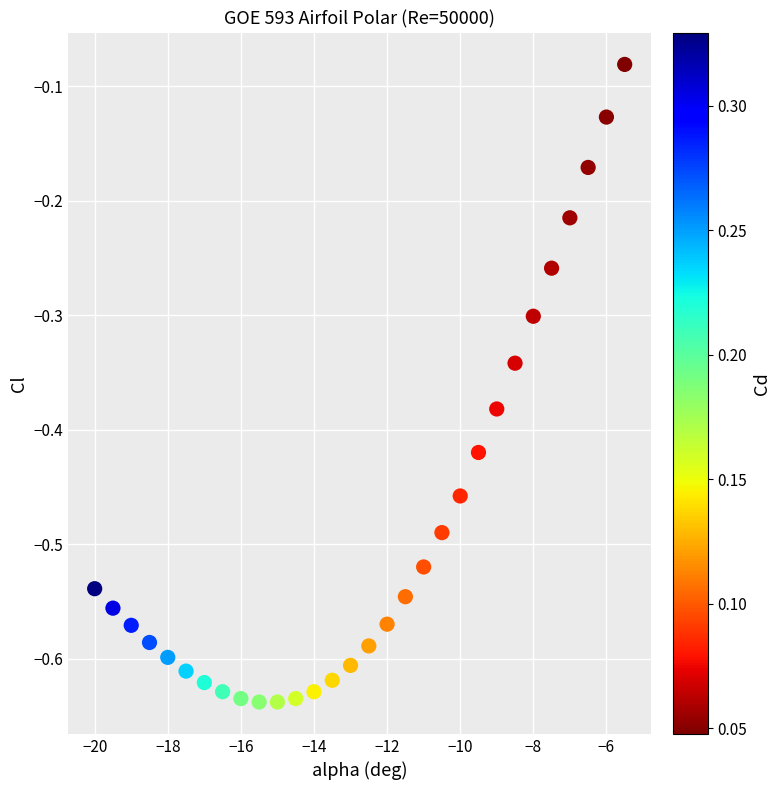

What is the range of Y values (max minus min)?

0.6